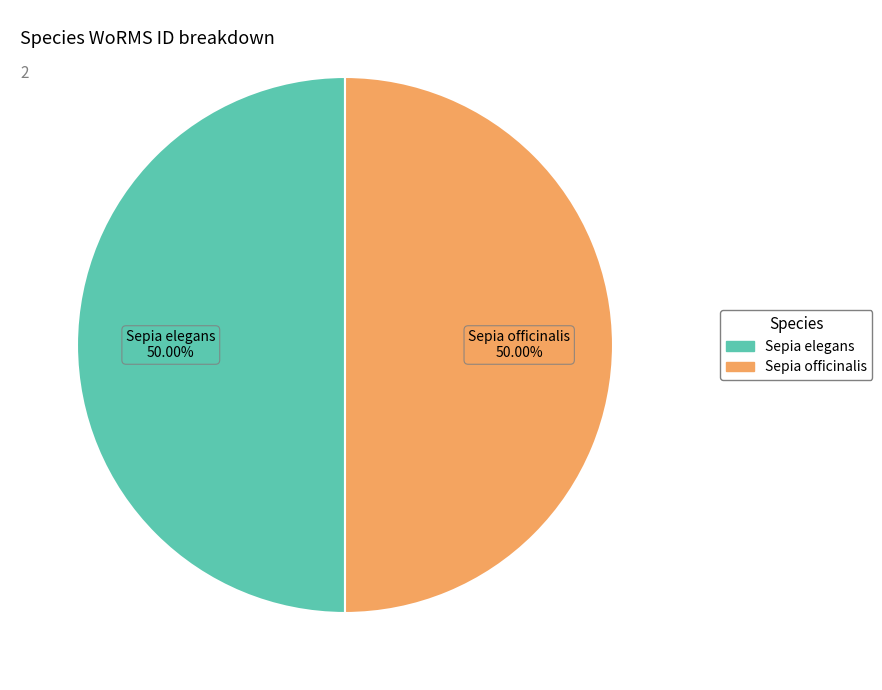

What portion of the pie excludes Sepia officinalis?

50.0%